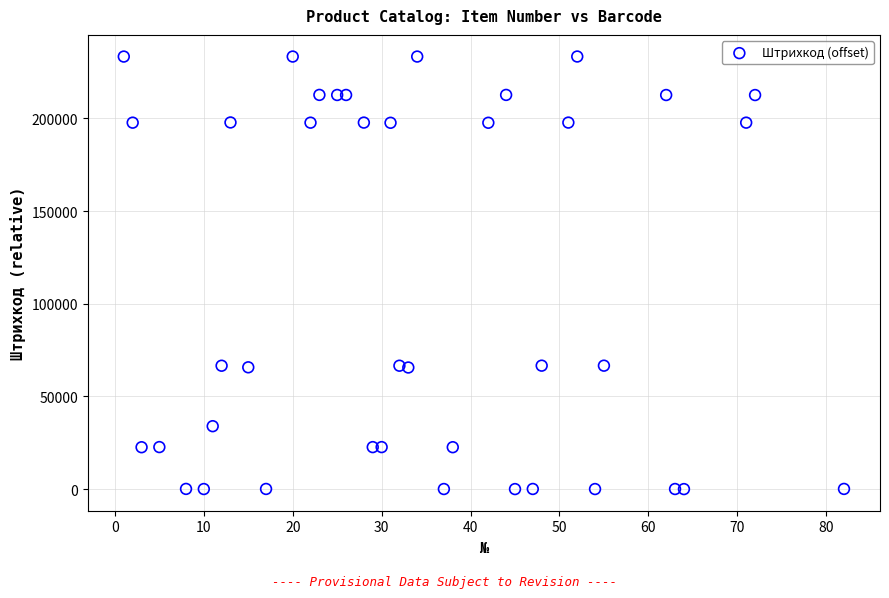

What is the range of X values (max minus min)?

81